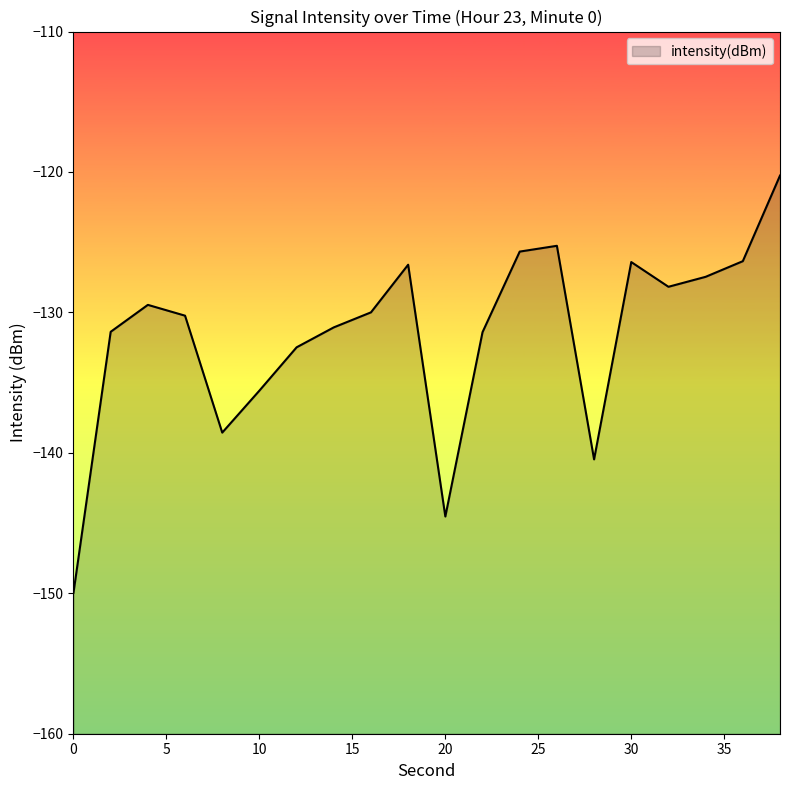

What is the value of the 1st point from the left?

-150.0